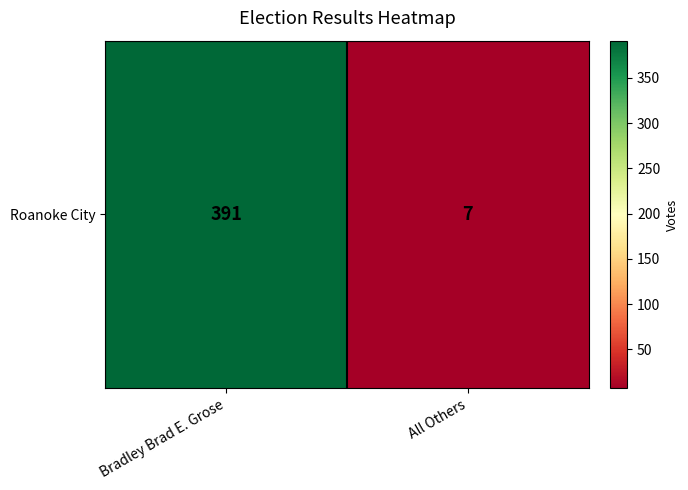

At which label is the value closest to 199?

Bradley Brad E. Grose